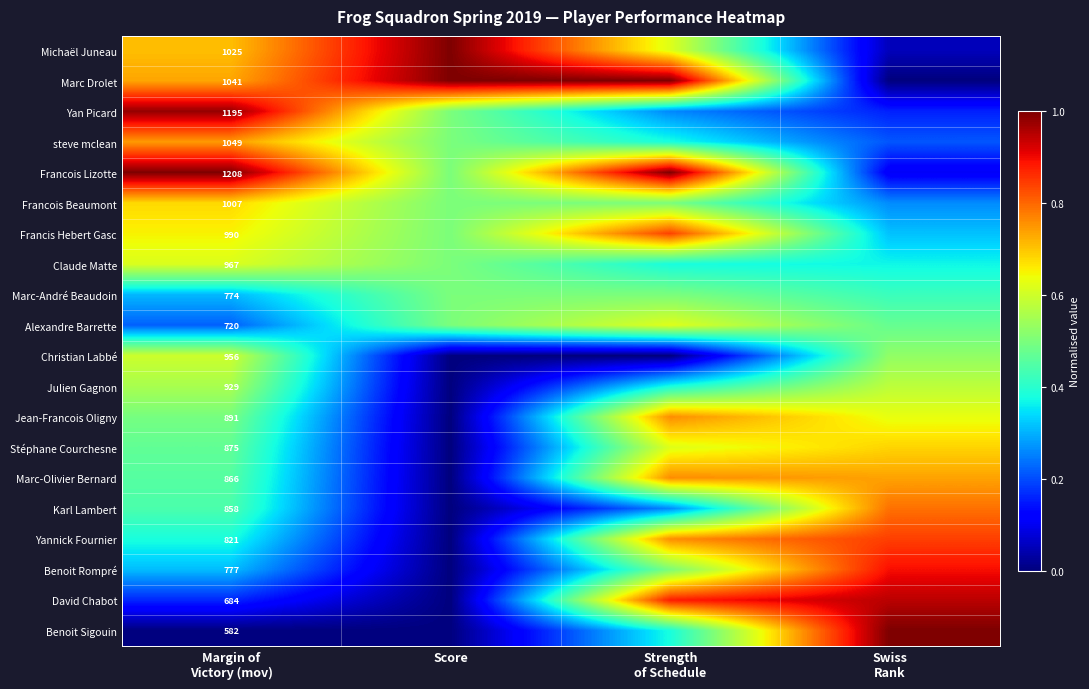

At which category is the sum across all series the highest?

Strength
of Schedule